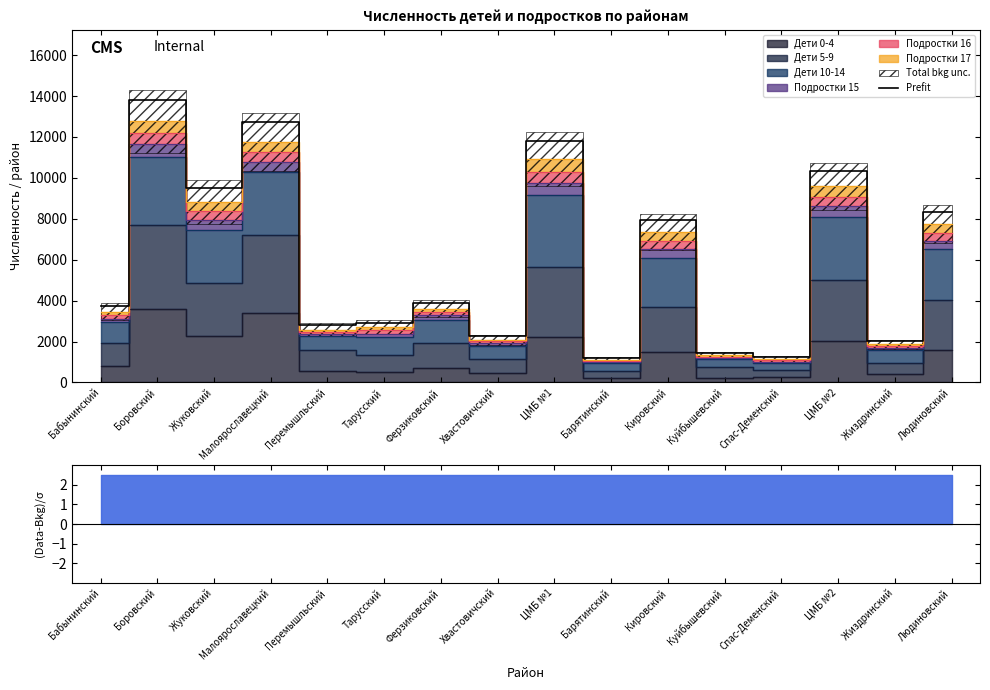

What is the value of the 14th point from the left?

10351.8